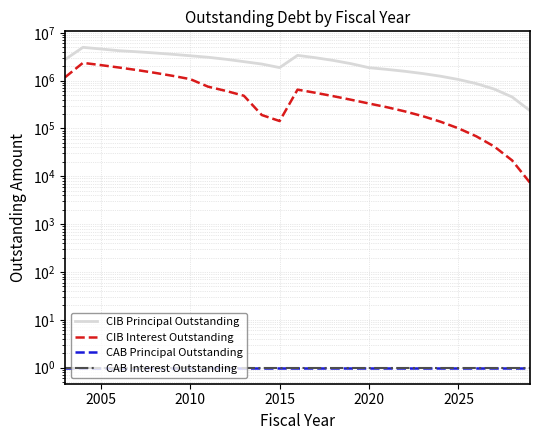

The CIB Principal Outstanding series shows 1174697.7 at 2000. True or false?

False